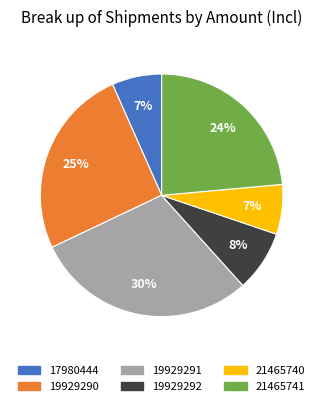

How many segments does this pie chart have?

6